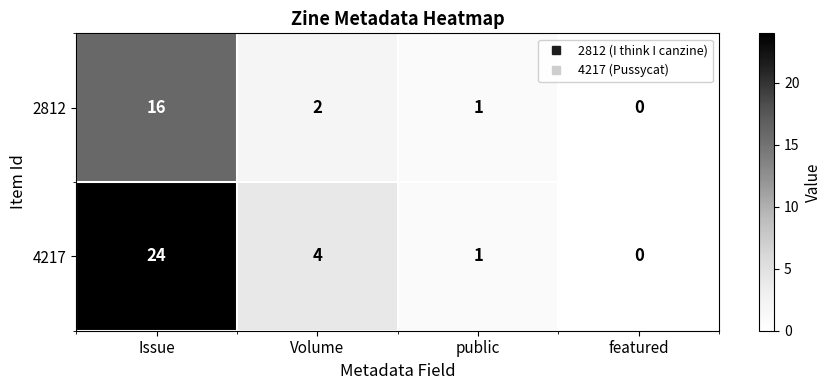

How many data points does each series have?

4